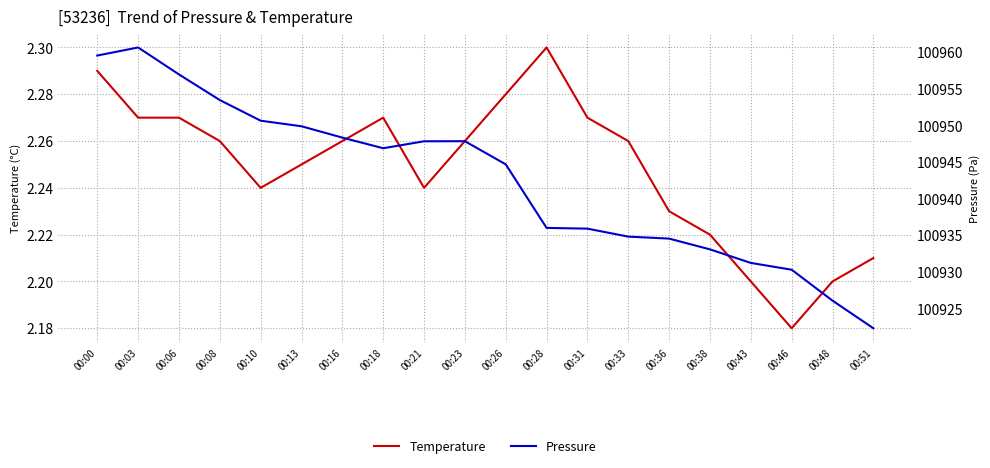

True or false: Temperature has a value of 0.9 at 00:51.

False